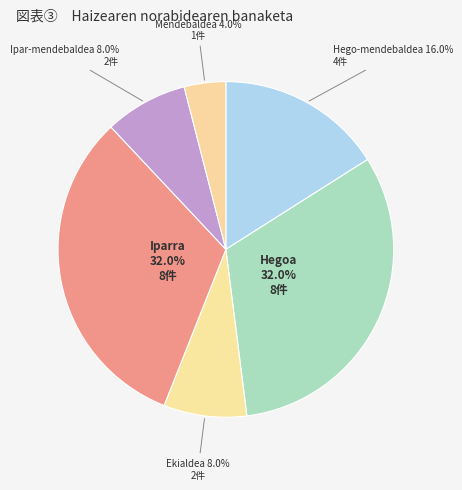

How many segments does this pie chart have?

6